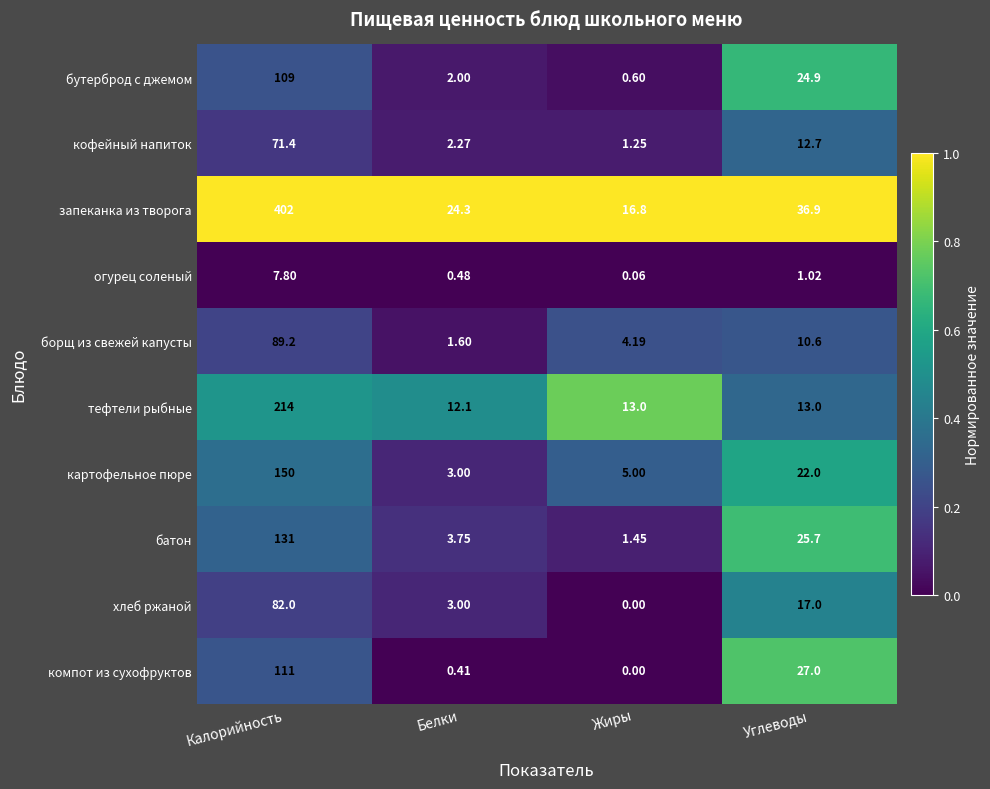

At how many categories does at least one series exceed 0?

4